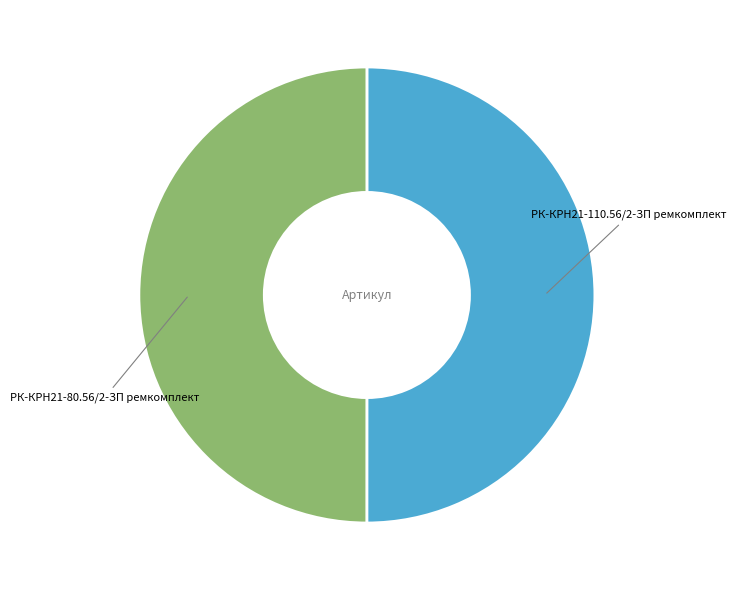

True or false: РК-КРН21-80.56/2-ЗП ремкомплект accounts for 65% of the total.

False